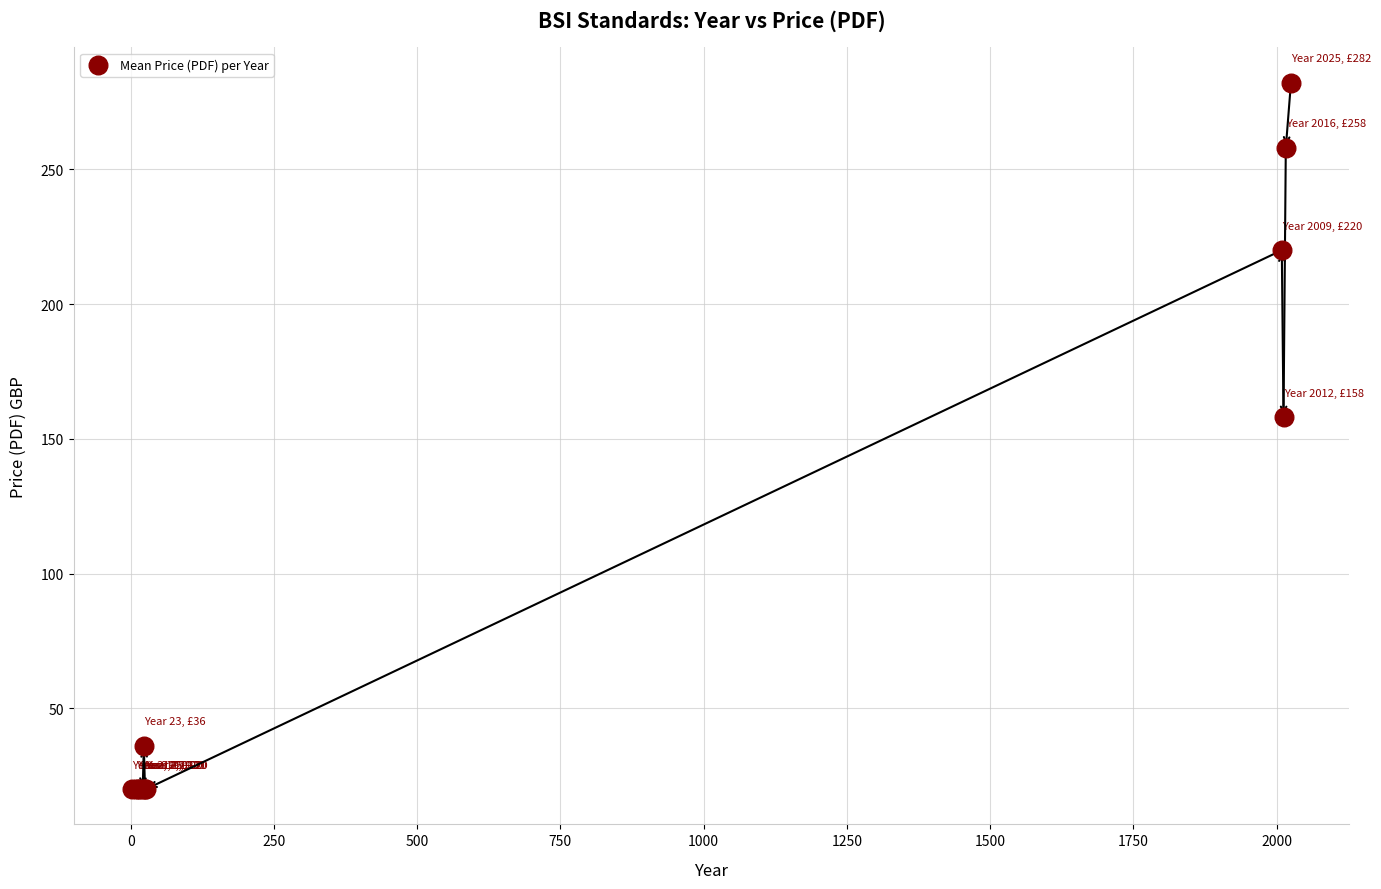

What Y value in the scatter plot is closest to 151?

158.0